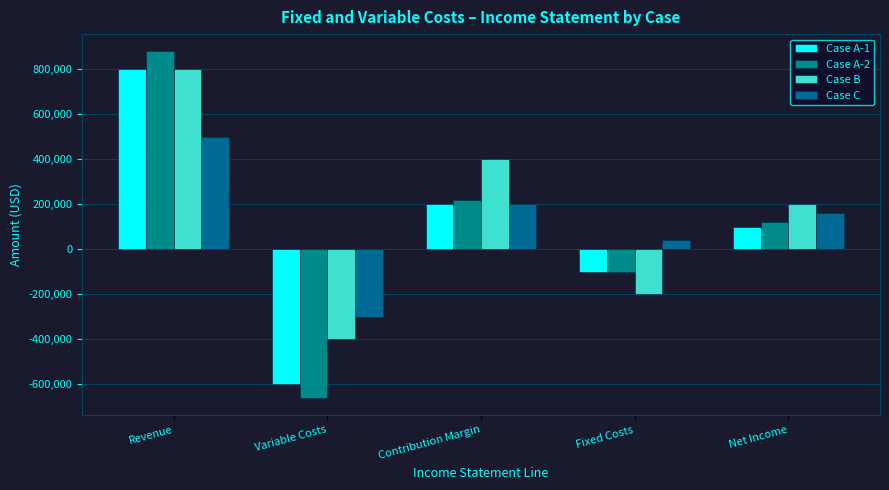

How many series are shown in this chart?

4